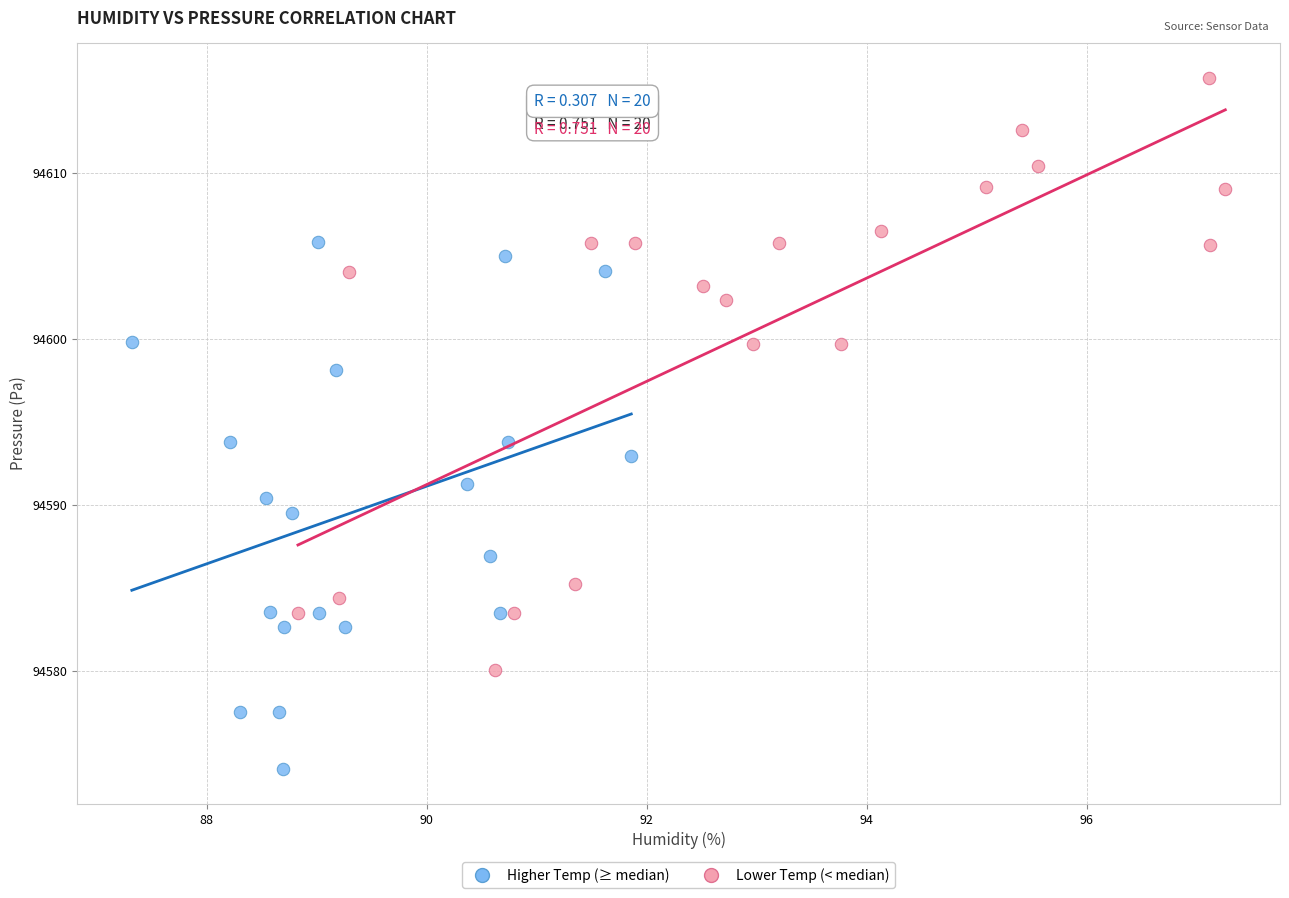

Which series contains the highest Y value?

Lower Temp (< median)